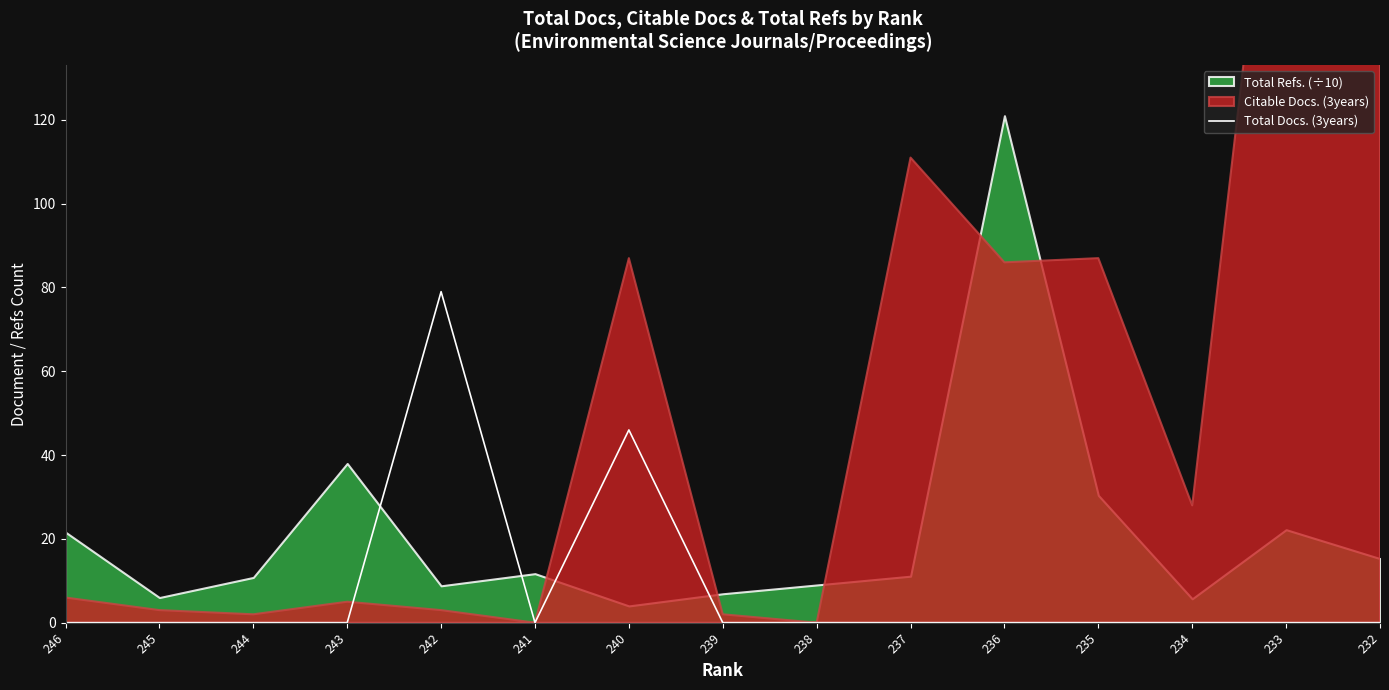

The value of Total Docs. (3years) at 232 is -38. True or false?

False